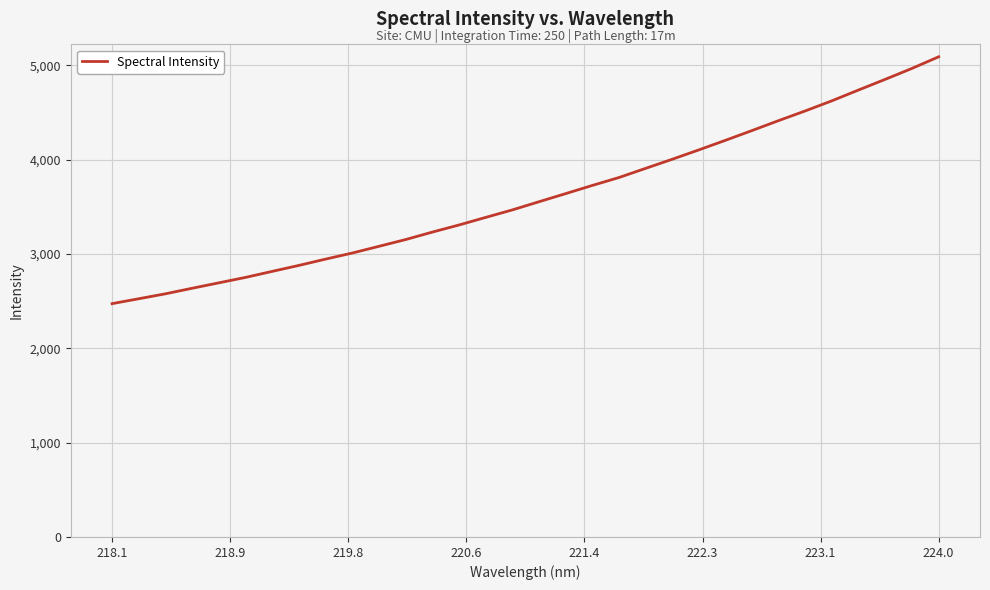

What is the minimum value shown in the chart?

2473.6